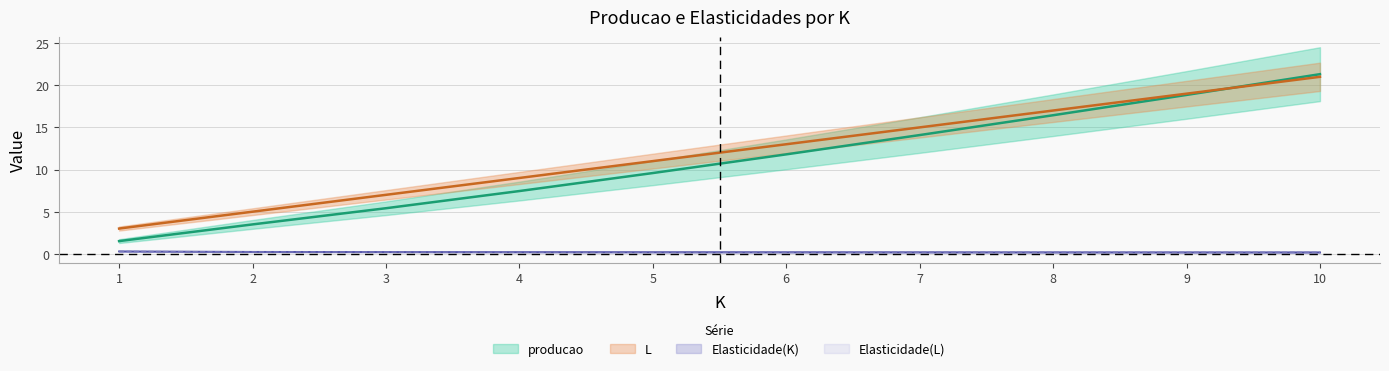

List the series in order of their peak value, highest first.

producao, L, Elasticidade(K), Elasticidade(L)